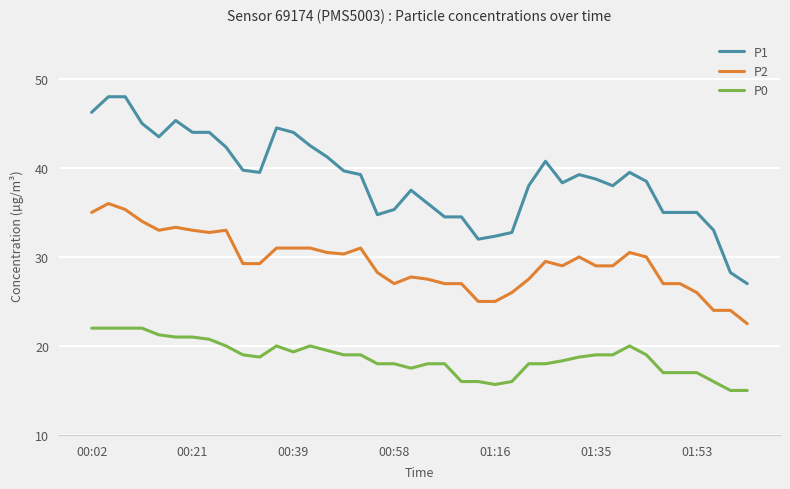

Which series has the widest spread of values?

P1